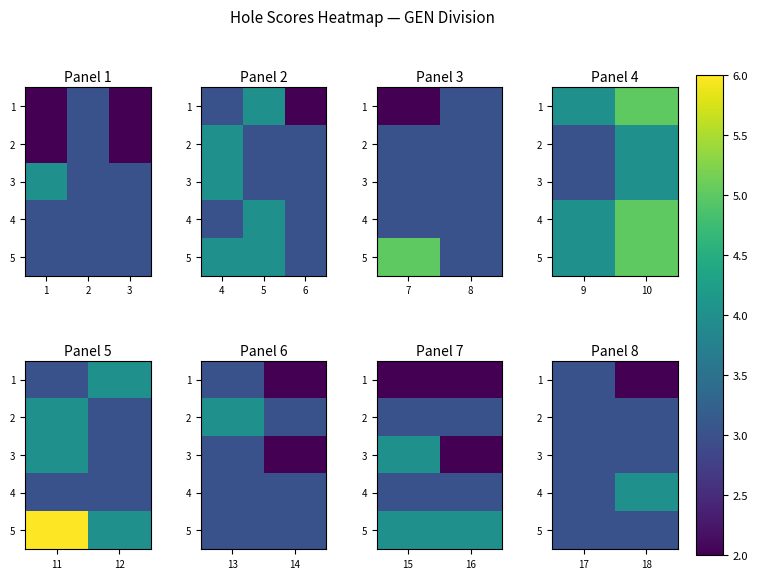

Between 18 and 17, which is larger?

17